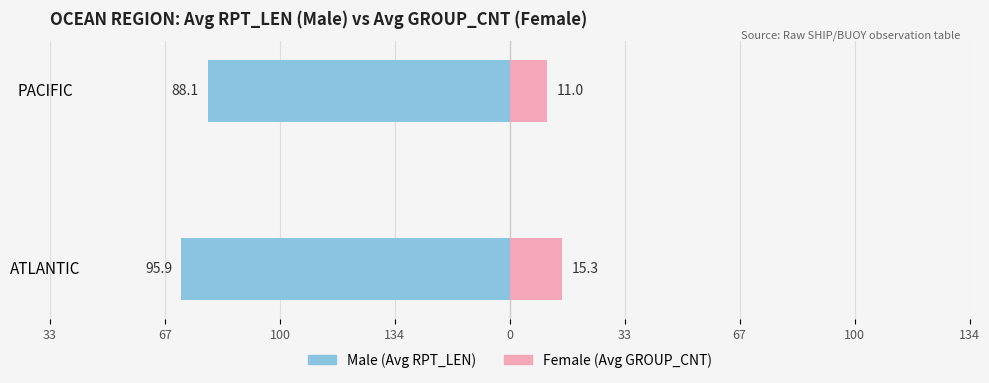

Is the value of Female at ATLANTIC greater than the value of Male at PACIFIC?

Yes